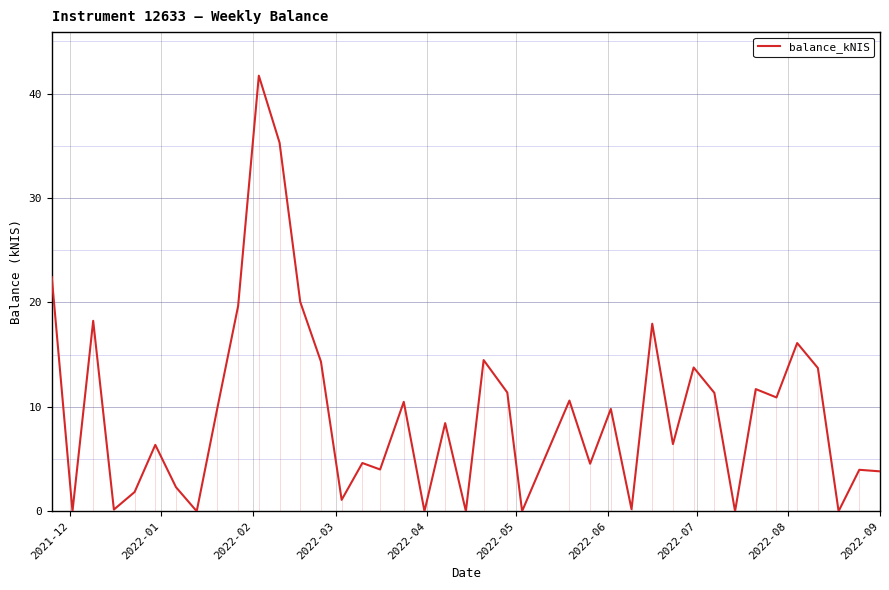

How many lines are shown in the chart?

1